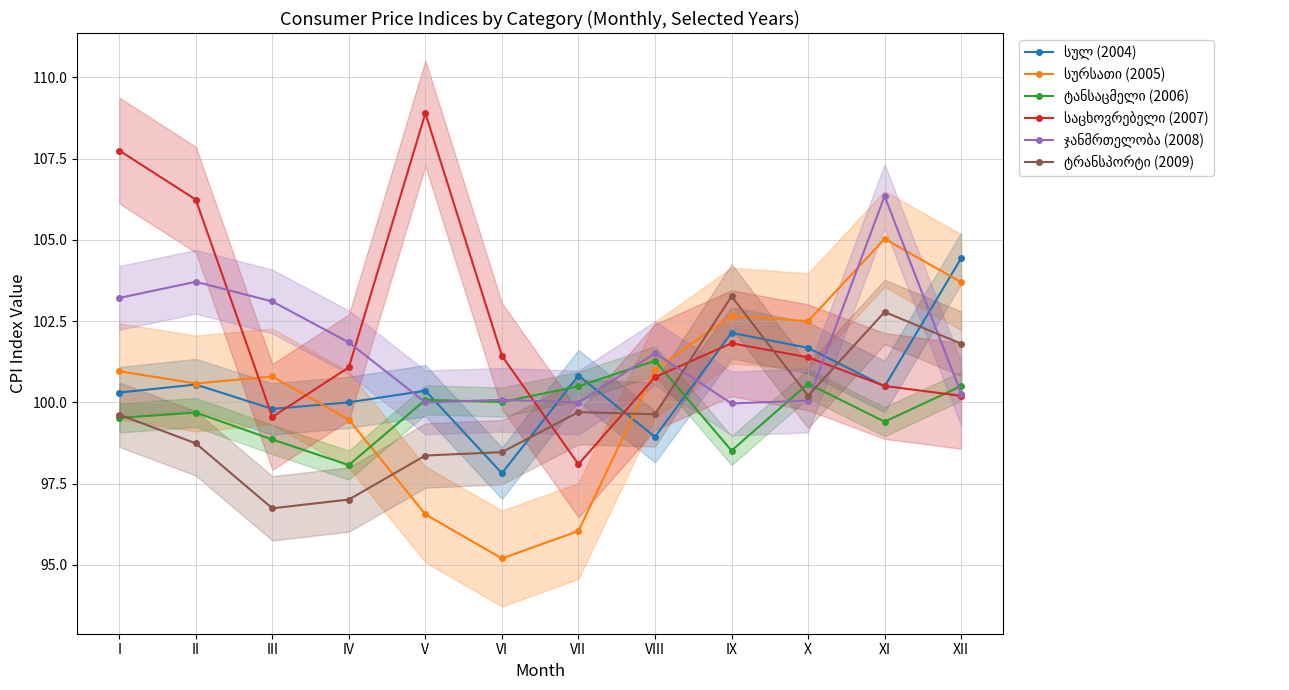

How many values in the სულ (2004) series exceed 100?

9